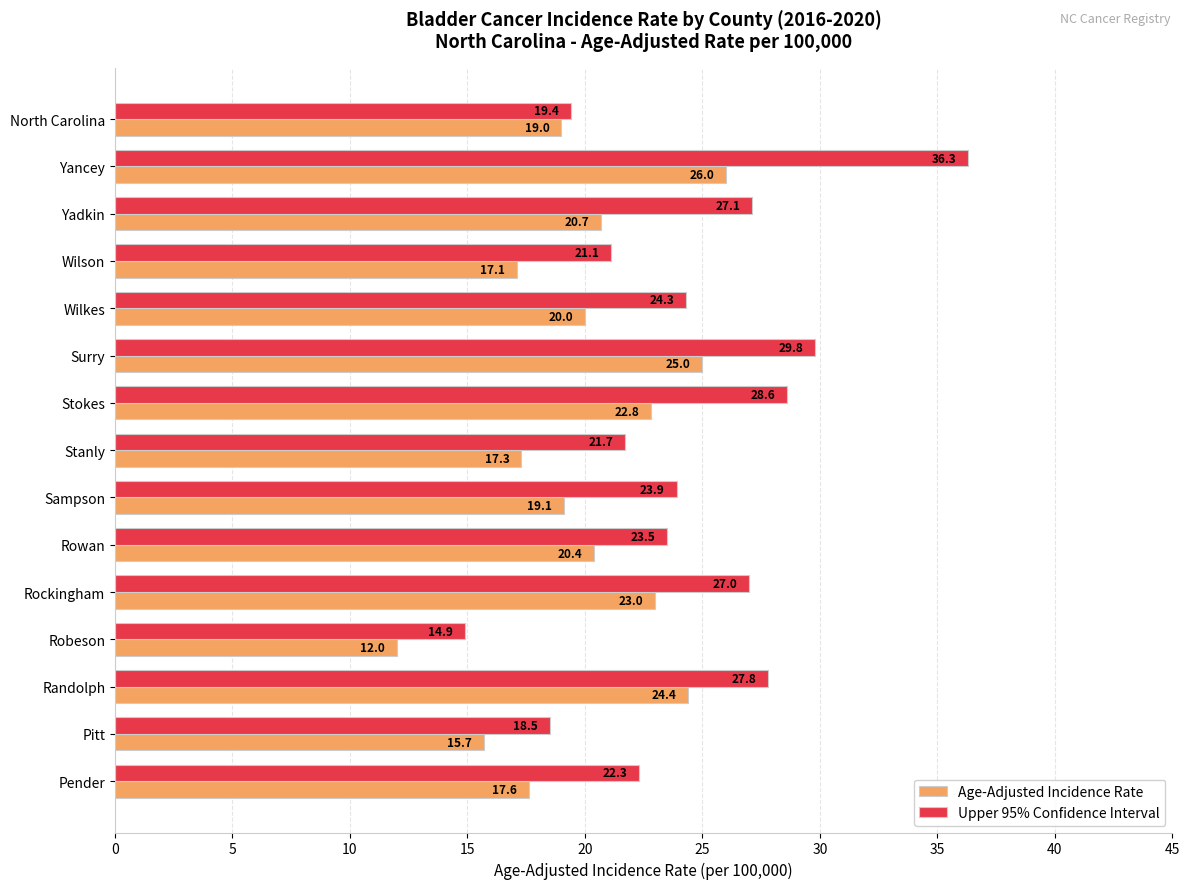

Which series has the largest range (max minus min)?

Upper 95% Confidence Interval